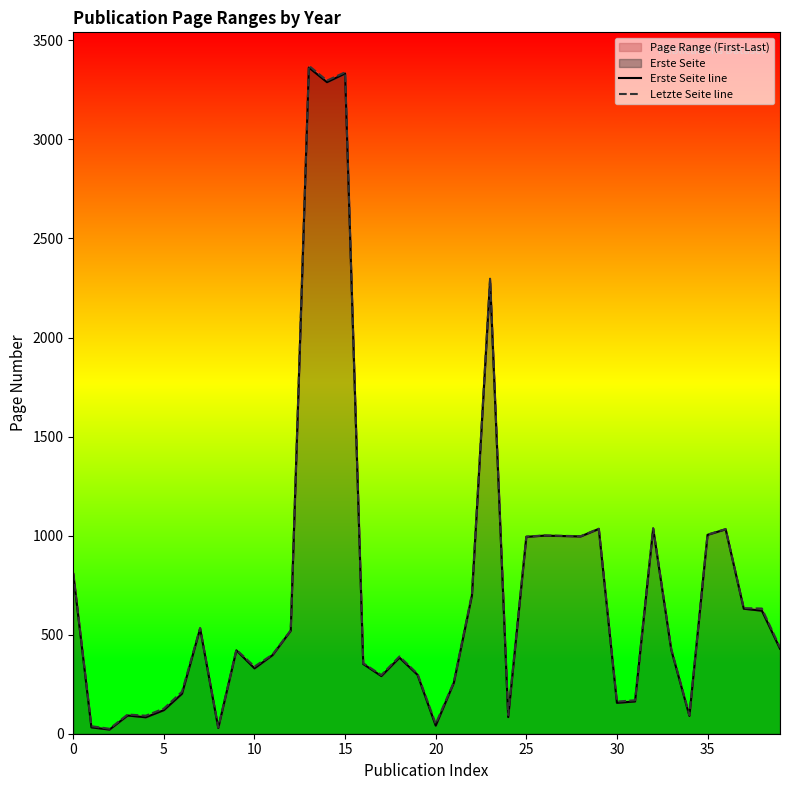

True or false: Erste Seite line has more than 0 points higher than both neighbors.

True